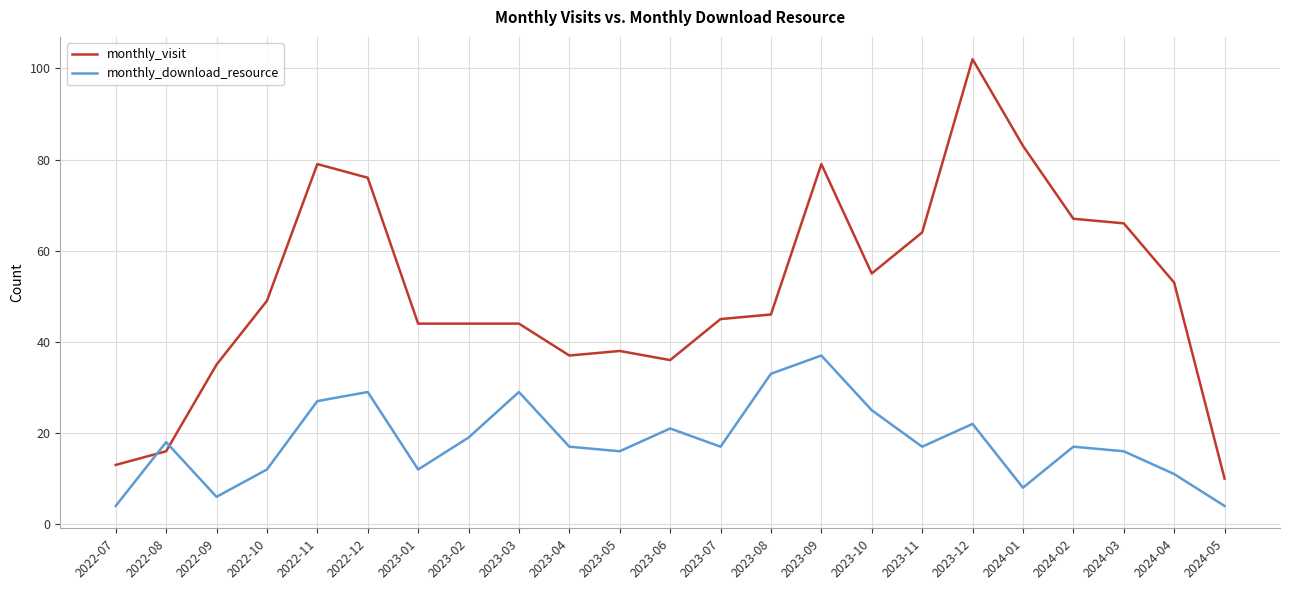

Reading right to left, transcribe all the data shown in this chart.

monthly_visit: 10	53	66	67	83	102	64	55	79	46	45	36	38	37	44	44	44	76	79	49	35	16	13
monthly_download_resource: 4	11	16	17	8	22	17	25	37	33	17	21	16	17	29	19	12	29	27	12	6	18	4